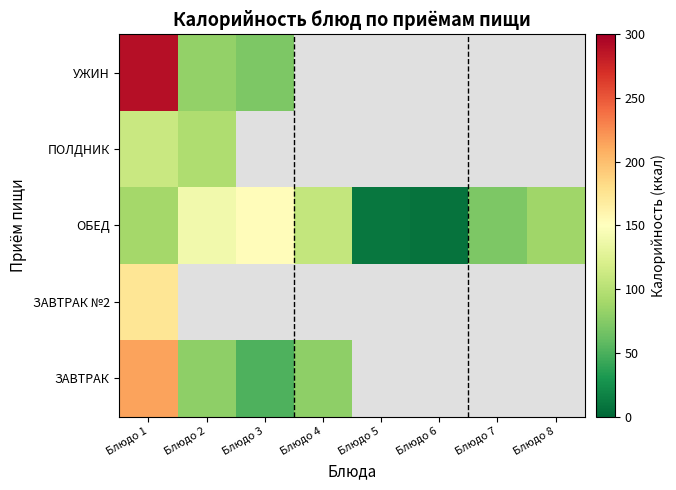

Rank the series by their maximum value, from lowest to highest.

ПОЛДНИК, ОБЕД, ЗАВТРАК №2, ЗАВТРАК, УЖИН